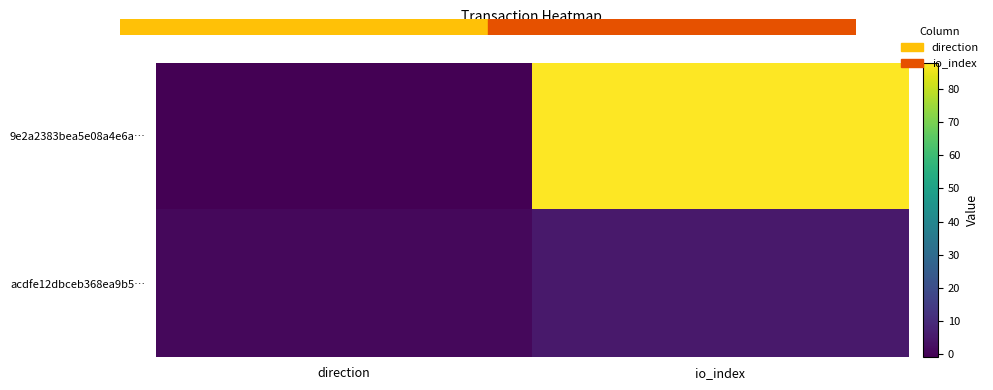

At direction, list the series in order from smallest to largest.

9e2a2383bea5e08a4e6a…, acdfe12dbceb368ea9b5…